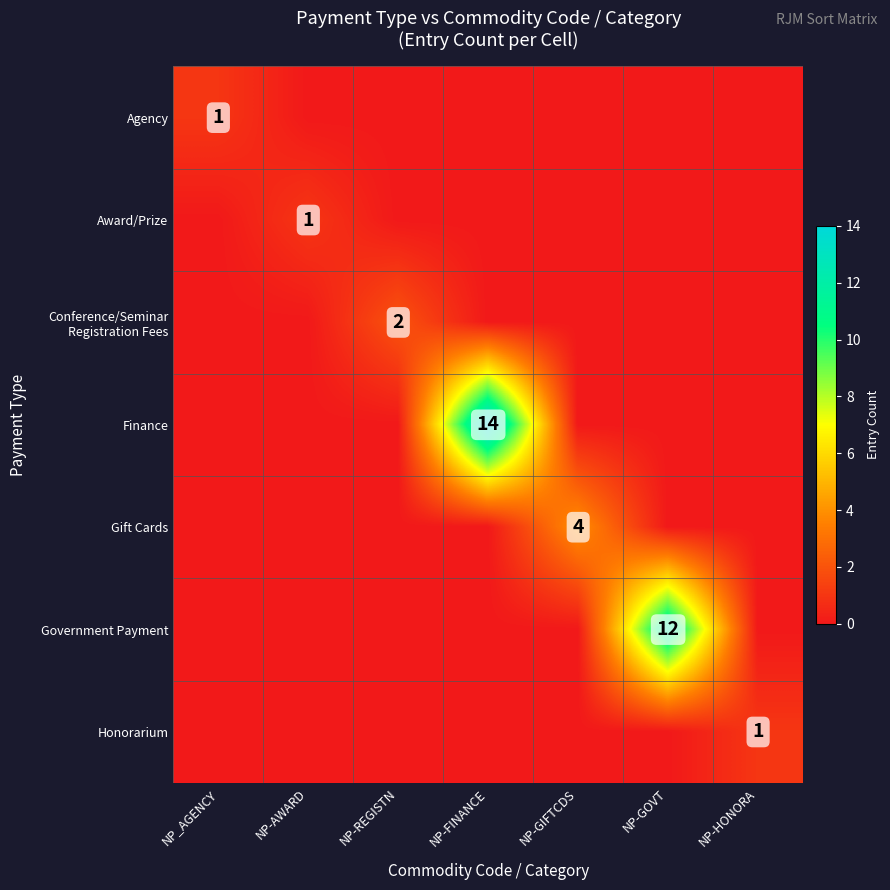

At how many categories does at least one series exceed 5?

2